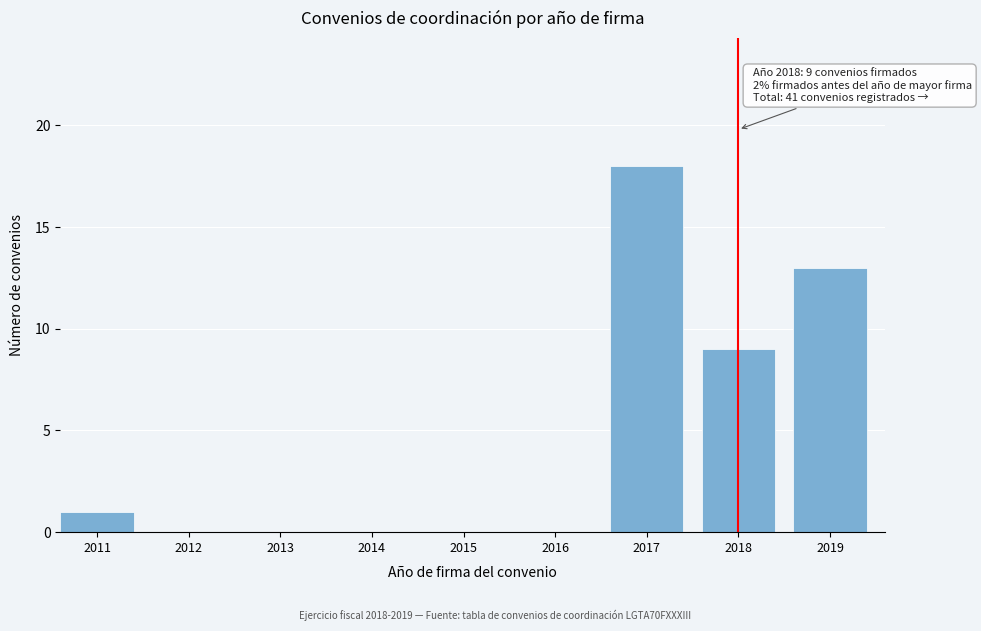

Reading left to right, list all the values displayed in this chart.

2011=1	2012=0	2013=0	2014=0	2015=0	2016=0	2017=18	2018=9	2019=13